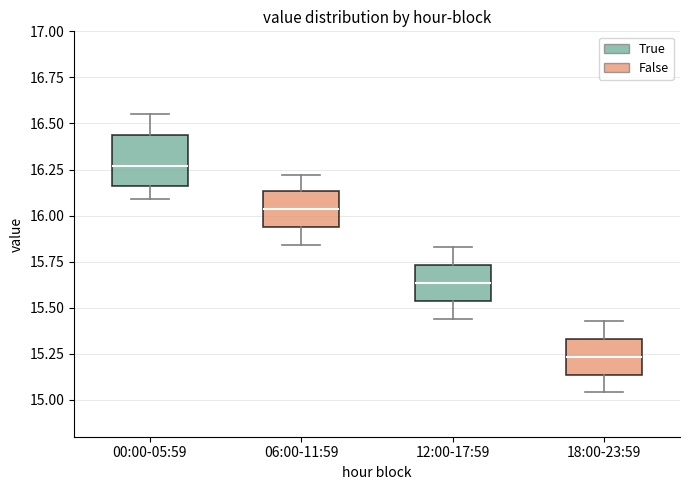

Which box has the highest median line?

00:00-05:59